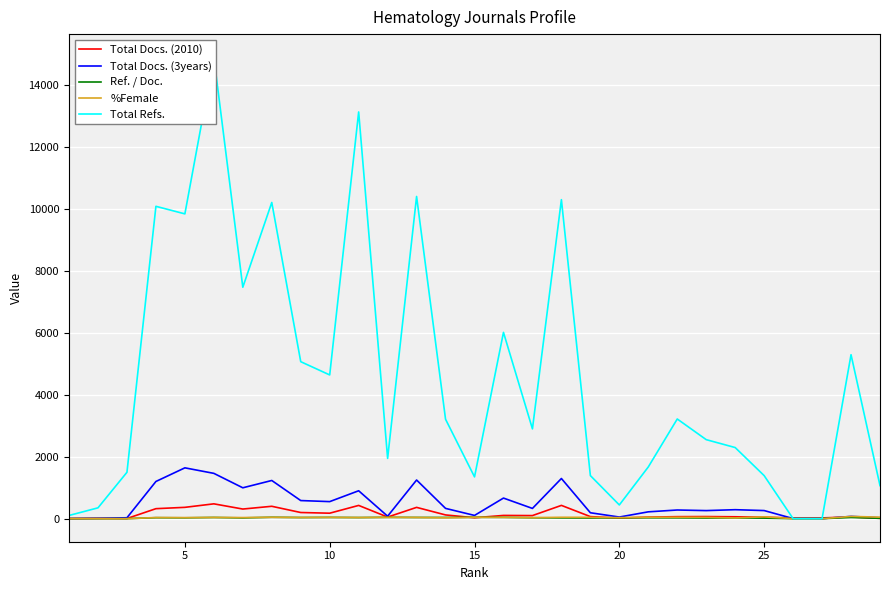

How many lines are shown in the chart?

5